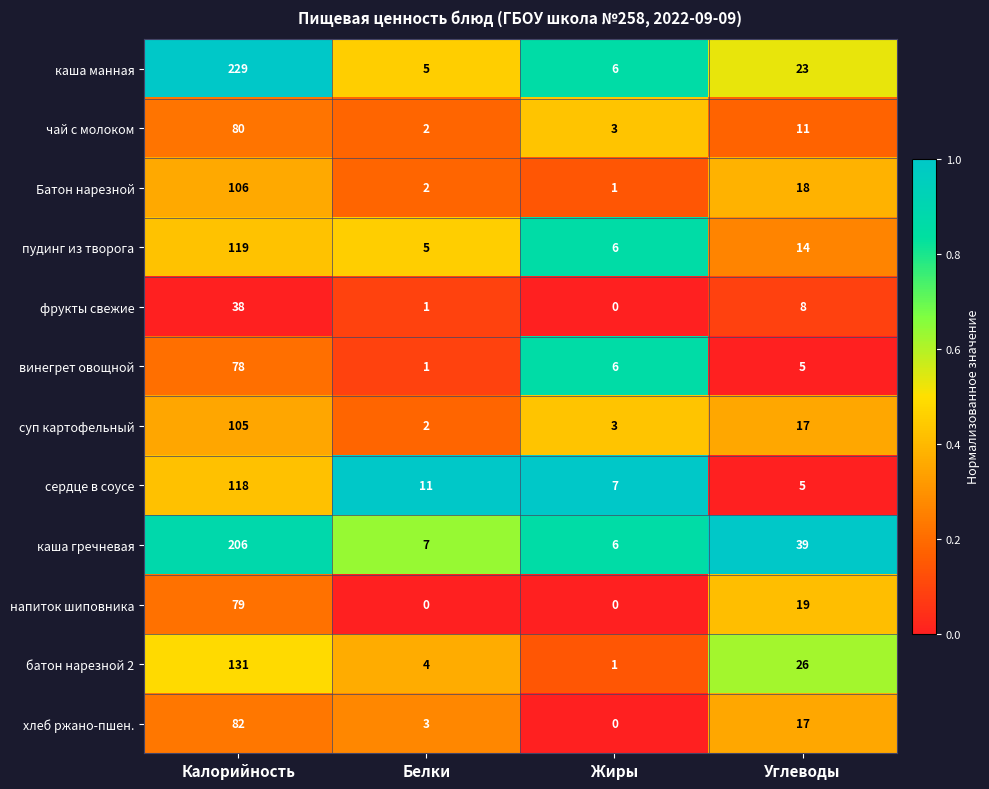

Which series has the largest range (max minus min)?

каша манная